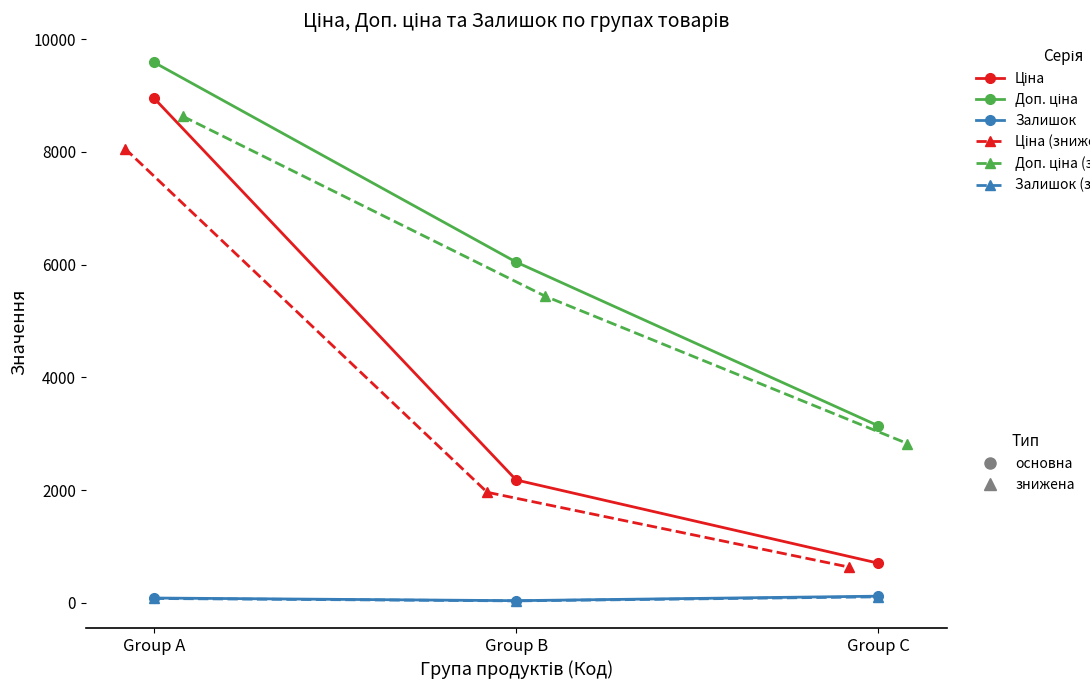

Which has a higher value, Group A or Group C?

Group A